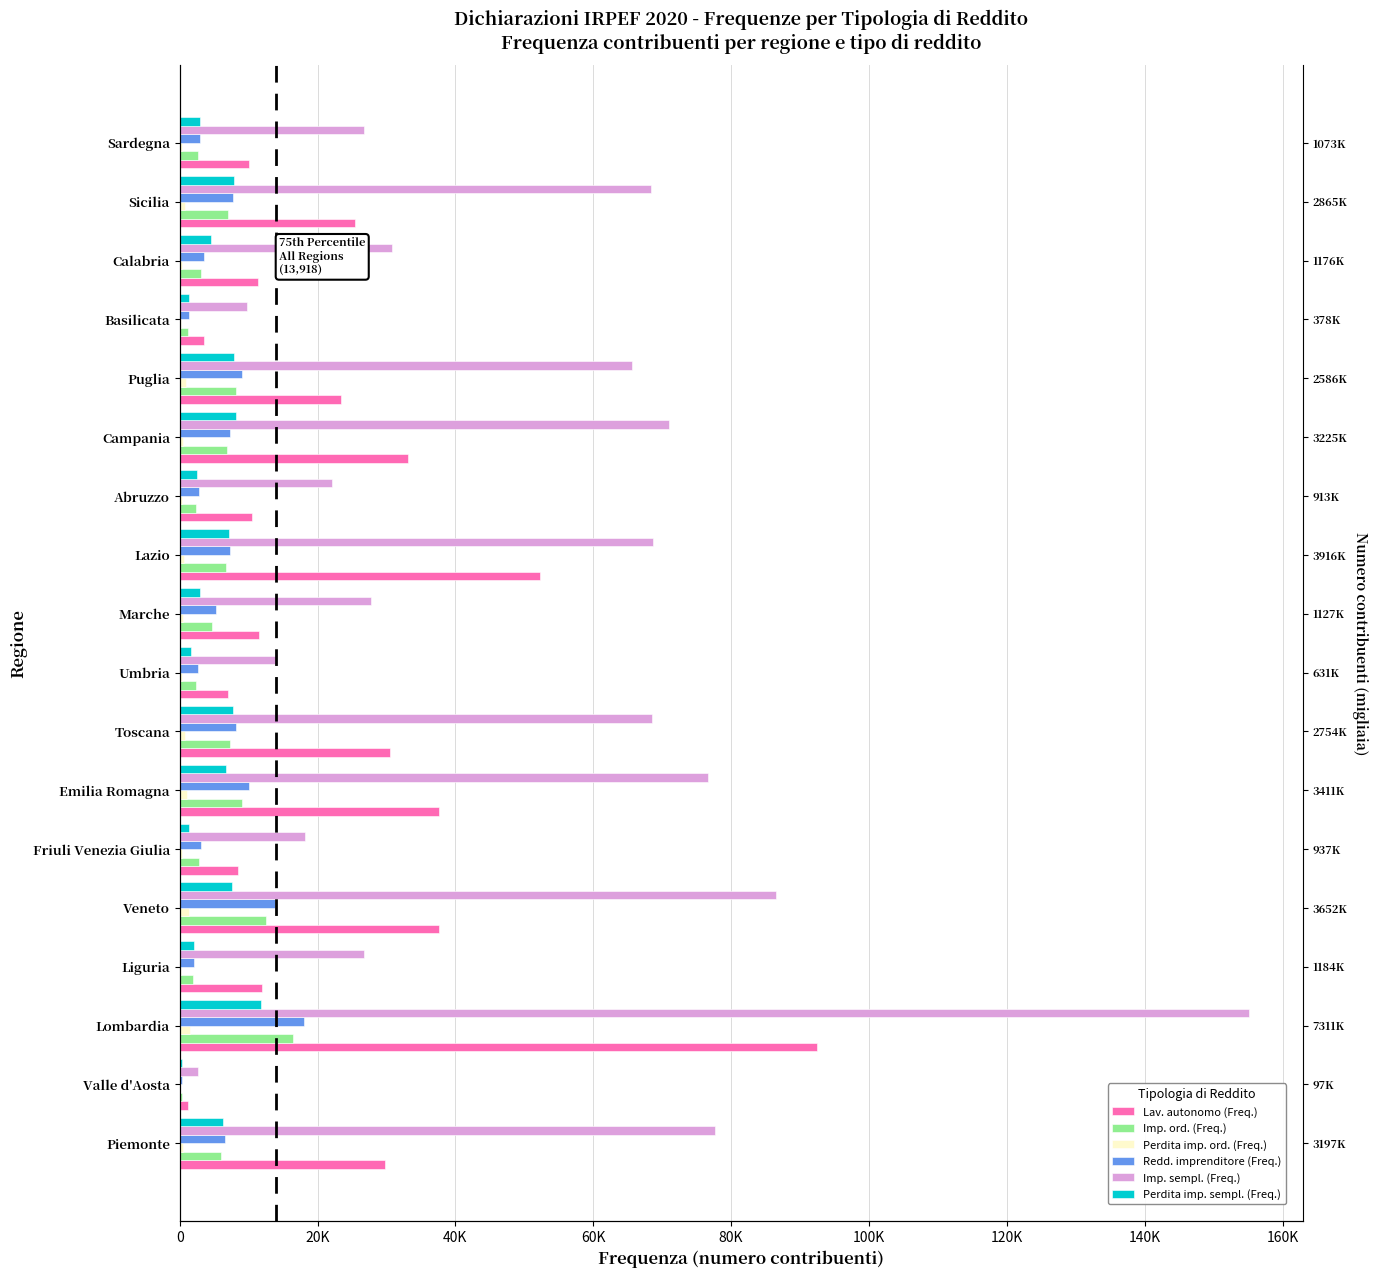

List the series in order of their peak value, lowest first.

Perdita imp. ord. (Freq.), Perdita imp. sempl. (Freq.), Imp. ord. (Freq.), Redd. imprenditore (Freq.), Lav. autonomo (Freq.), Imp. sempl. (Freq.)